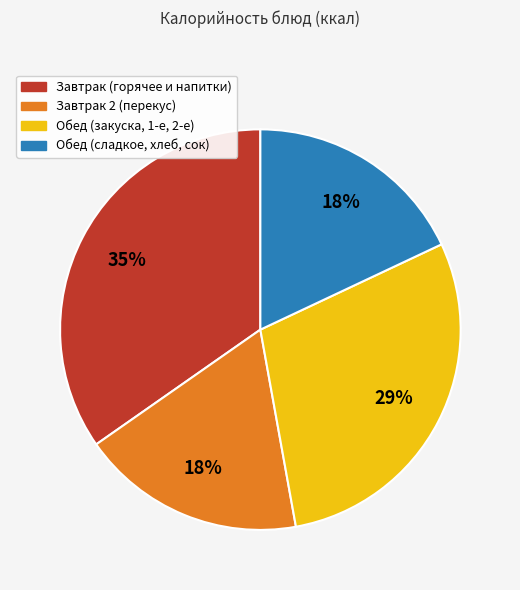

To the nearest percent, what is the average slice percentage?

25%